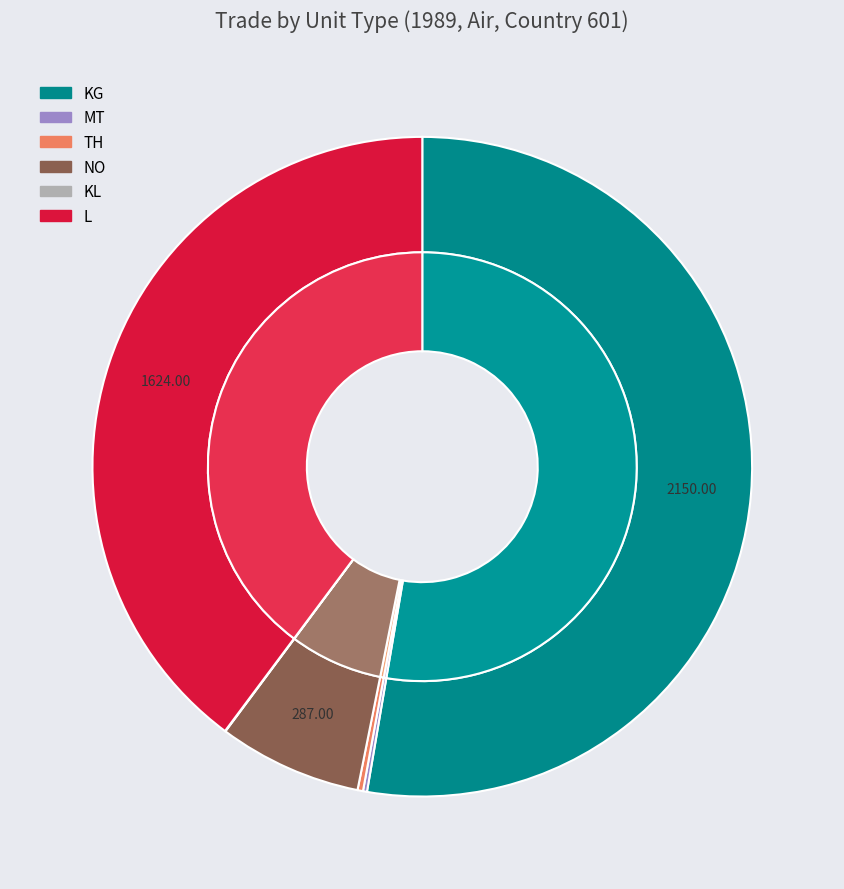

Combined, do L and KG account for over 50%?

Yes